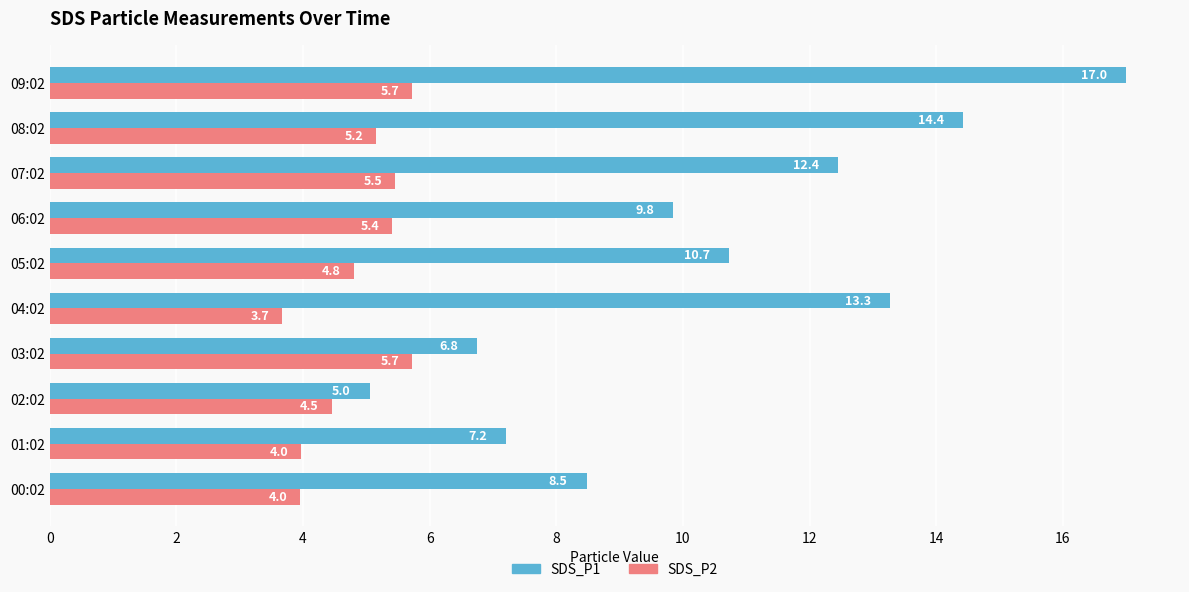

What are all the series names shown in the legend?

SDS_P1, SDS_P2